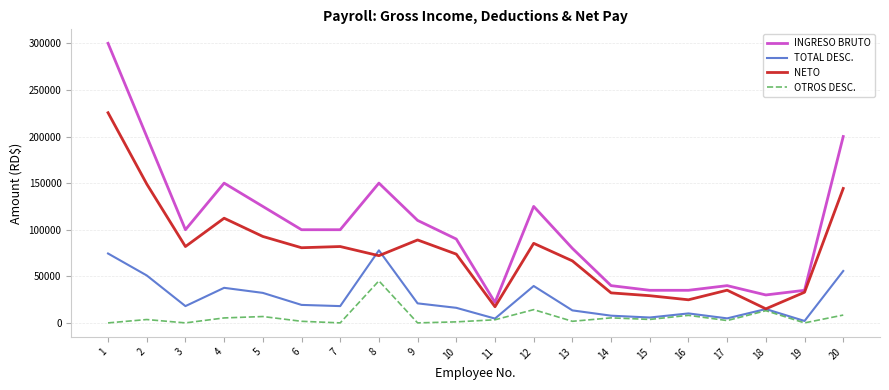

At which label does OTROS DESC. first exceed 3632?

2